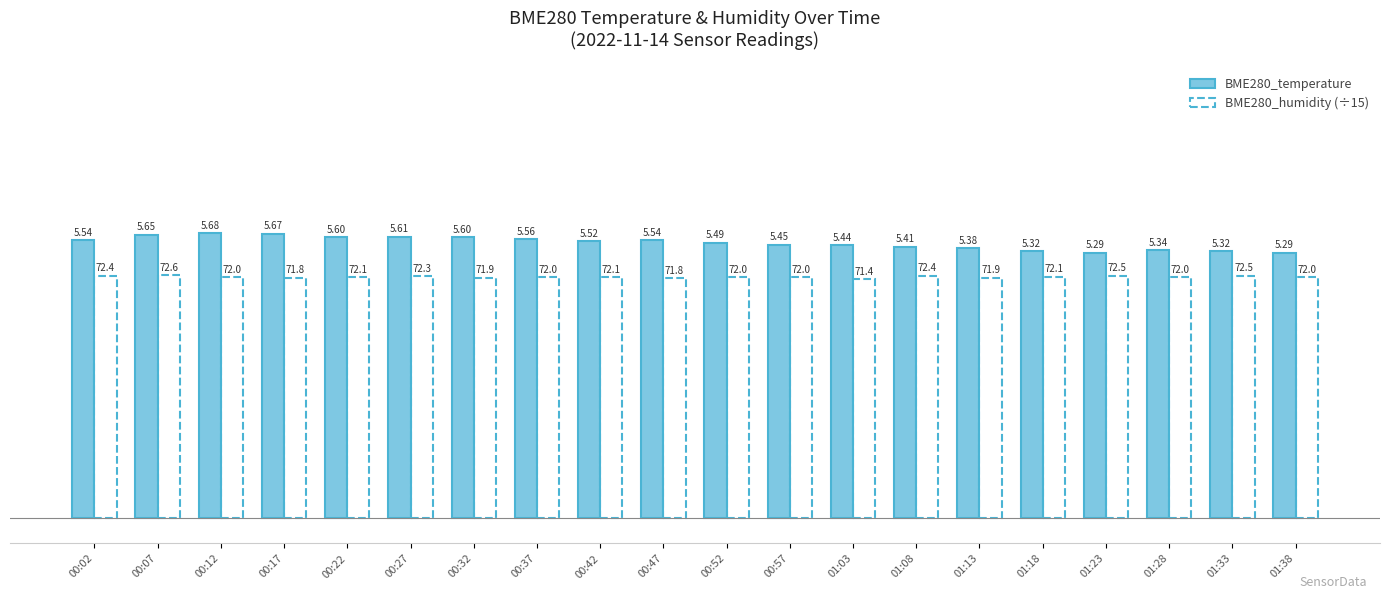

What is the sum of the BME280_temperature values at 00:37 and 00:22?

11.2